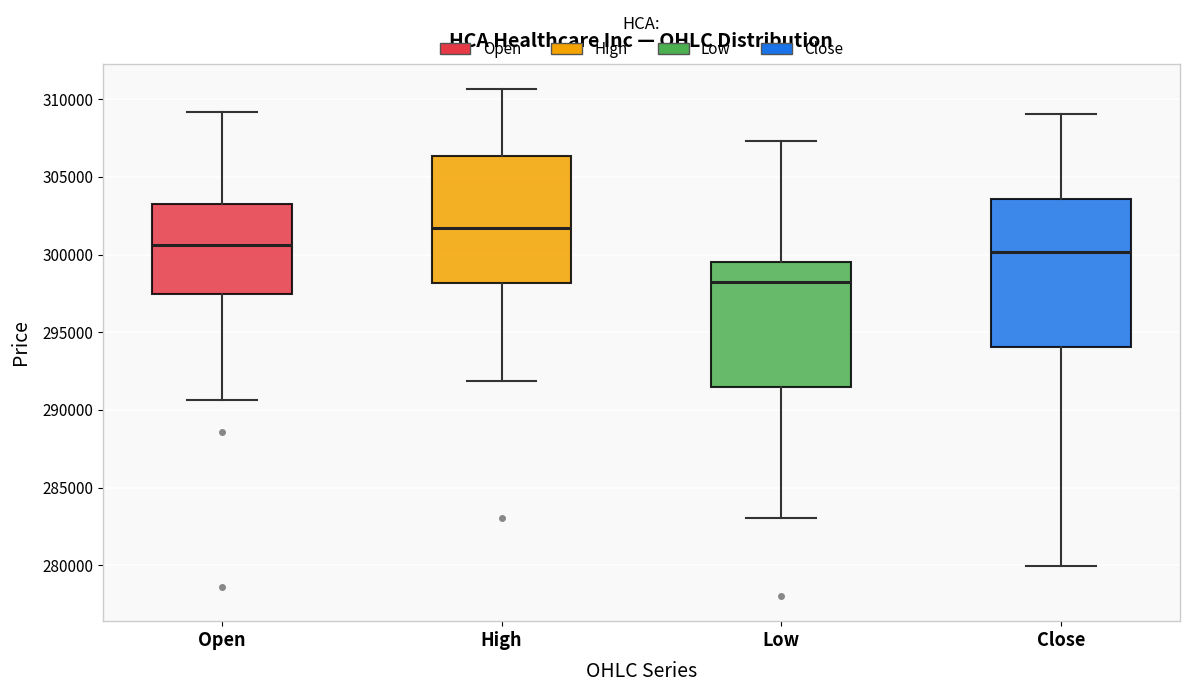

Comparing the boxes themselves (not the whiskers), which one is the tallest?

Close